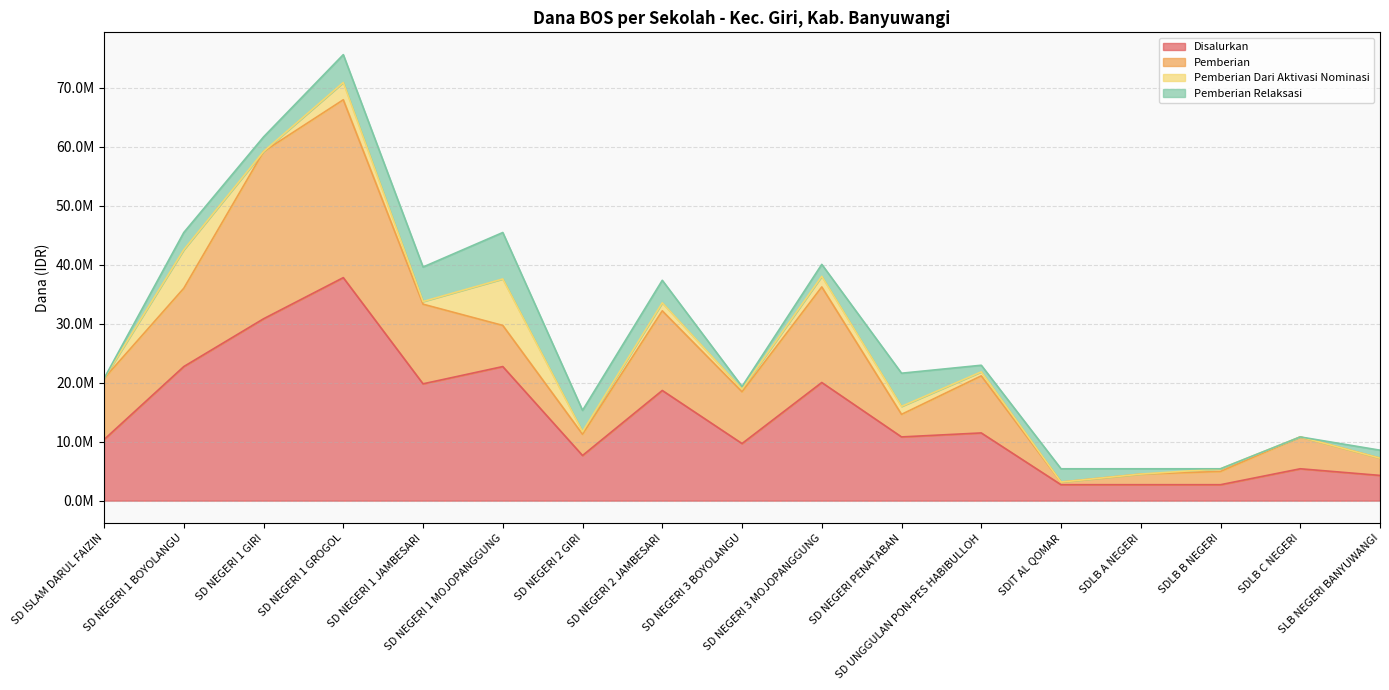

What is the difference between the Pemberian Dari Aktivasi Nominasi values at SD NEGERI 3 BOYOLANGU and SD NEGERI 2 JAMBESARI?

900000